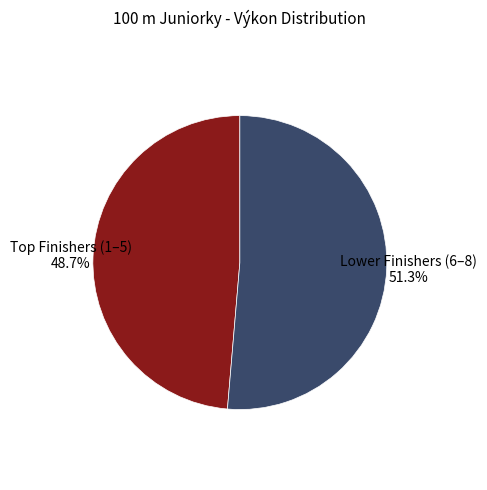

Which category has the smallest portion of the pie?

Top Finishers (1–5)